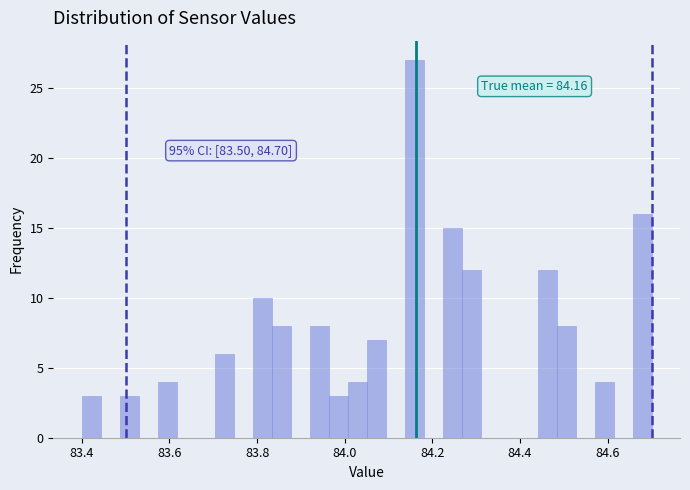

Around what value on the x-axis is the tallest bar? Give the approximate position of its centre, as read against the axis.

84.16